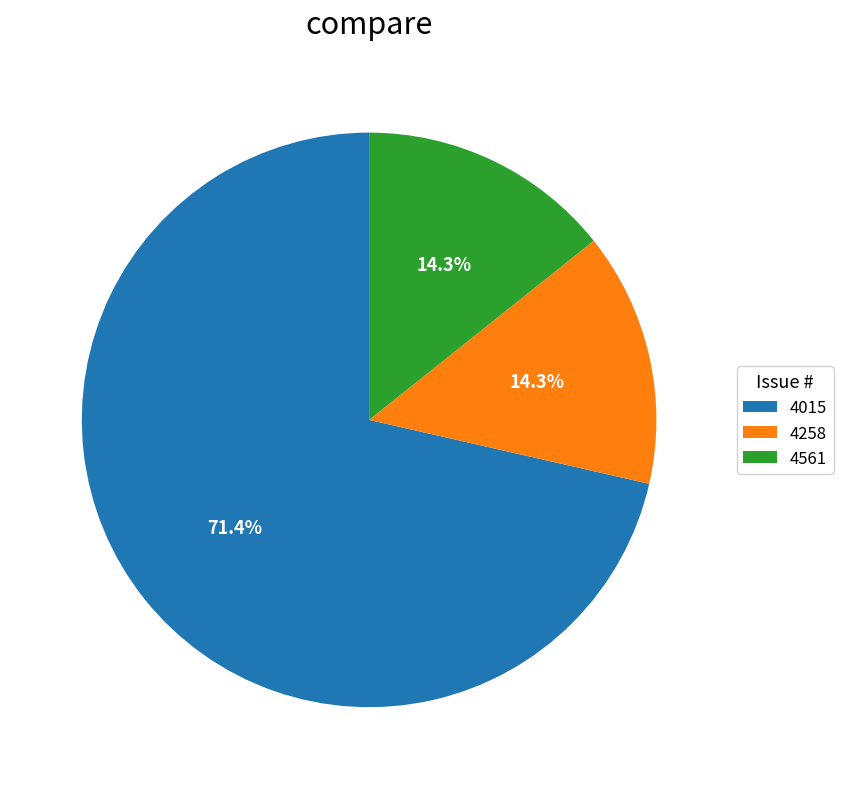

Is there any slice that represents more than half of the pie?

Yes